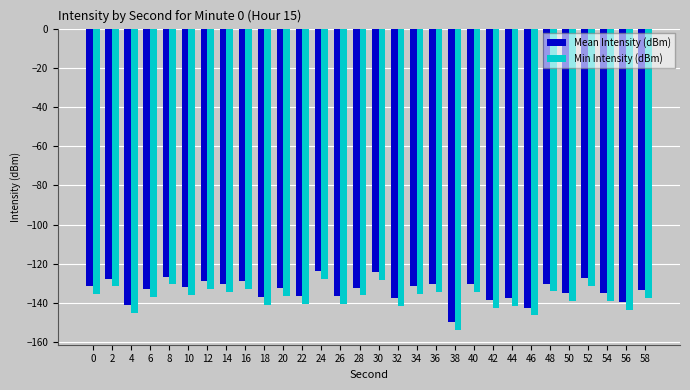

Read the Mean Intensity (dBm) value at 30.

-124.1